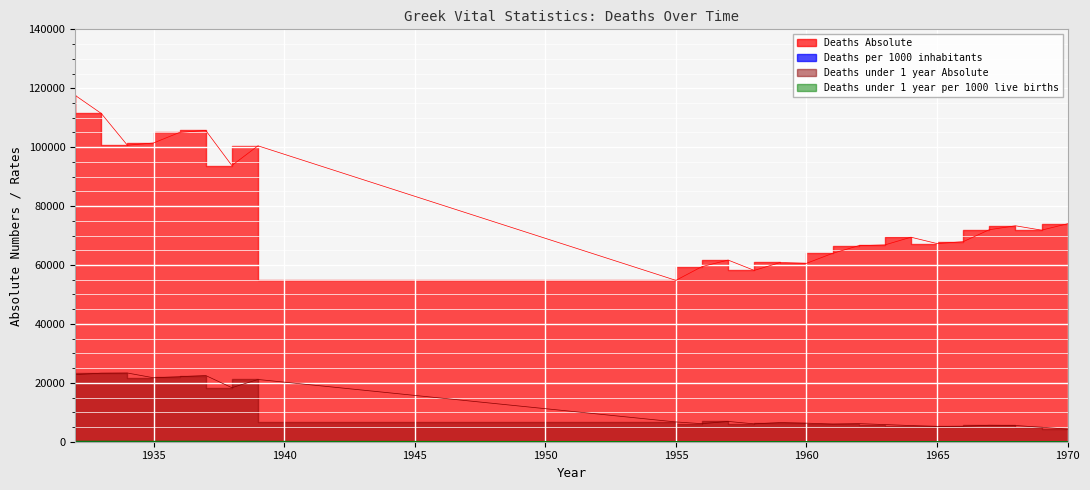

Which category has the lowest value across all series?

1955